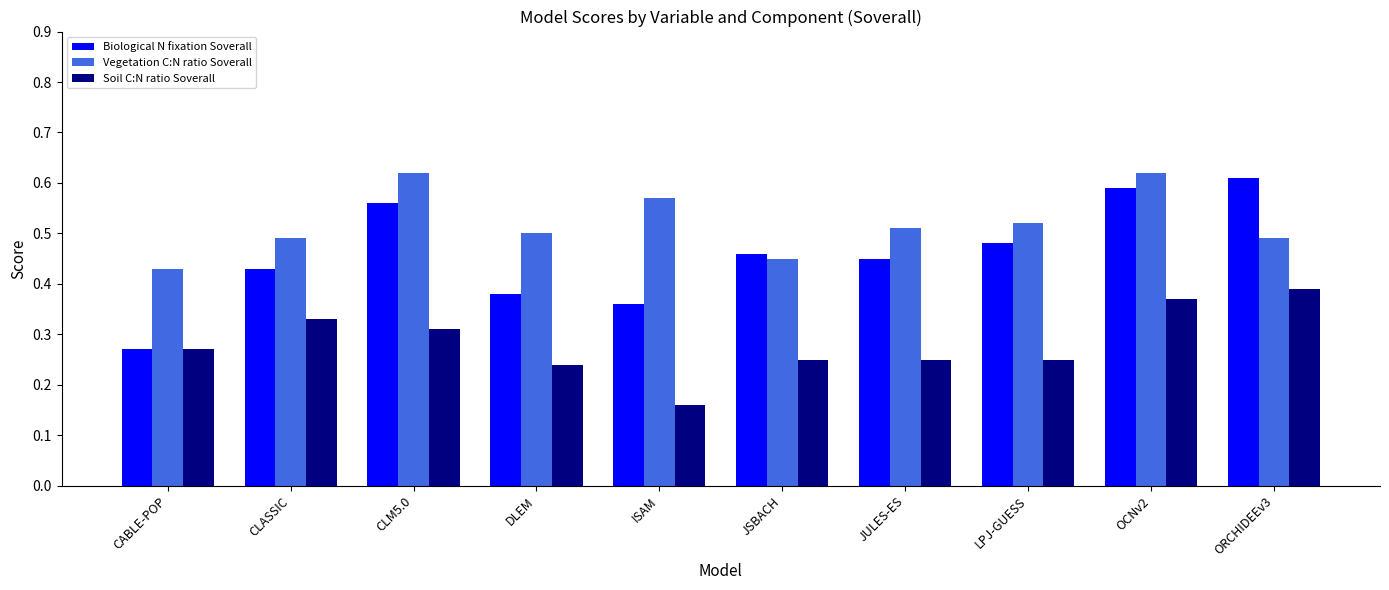

At how many categories does at least one series exceed 0?

10